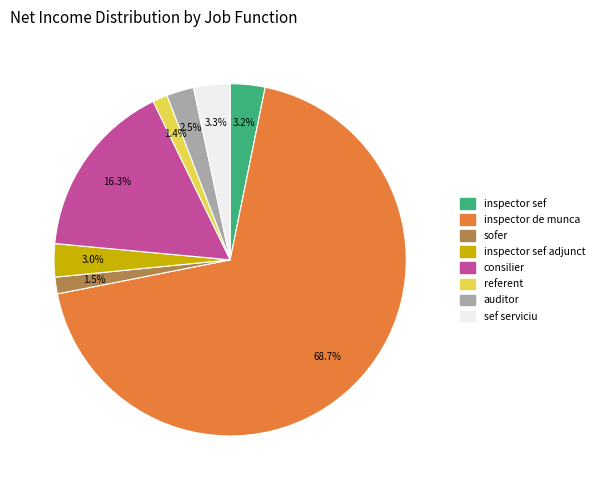

Is there a majority slice in this chart?

Yes